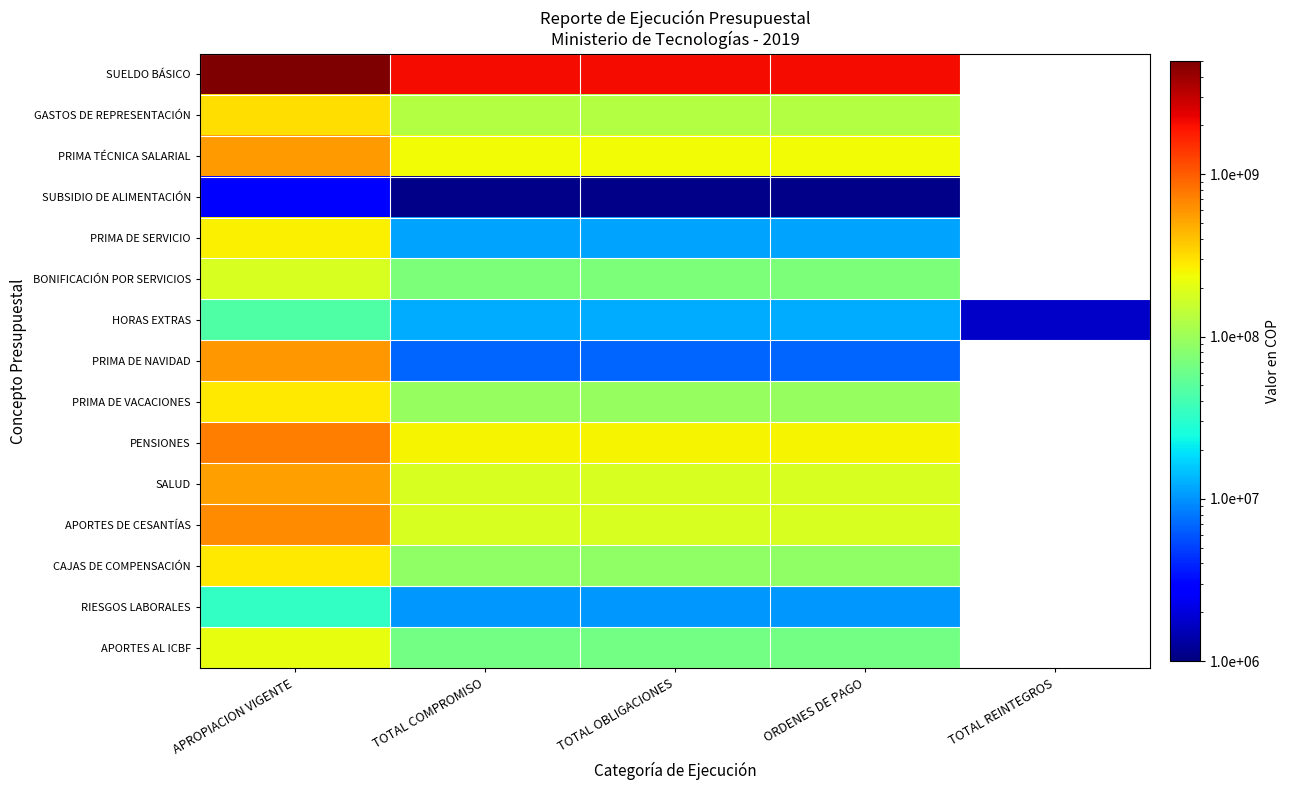

Which has a higher value, TOTAL REINTEGROS or TOTAL COMPROMISO?

TOTAL COMPROMISO